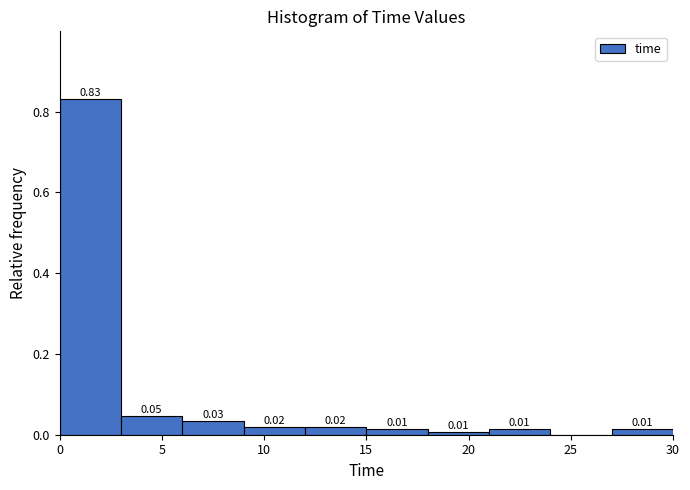

Over which range of the x-axis is the bar tallest?

0 to 3